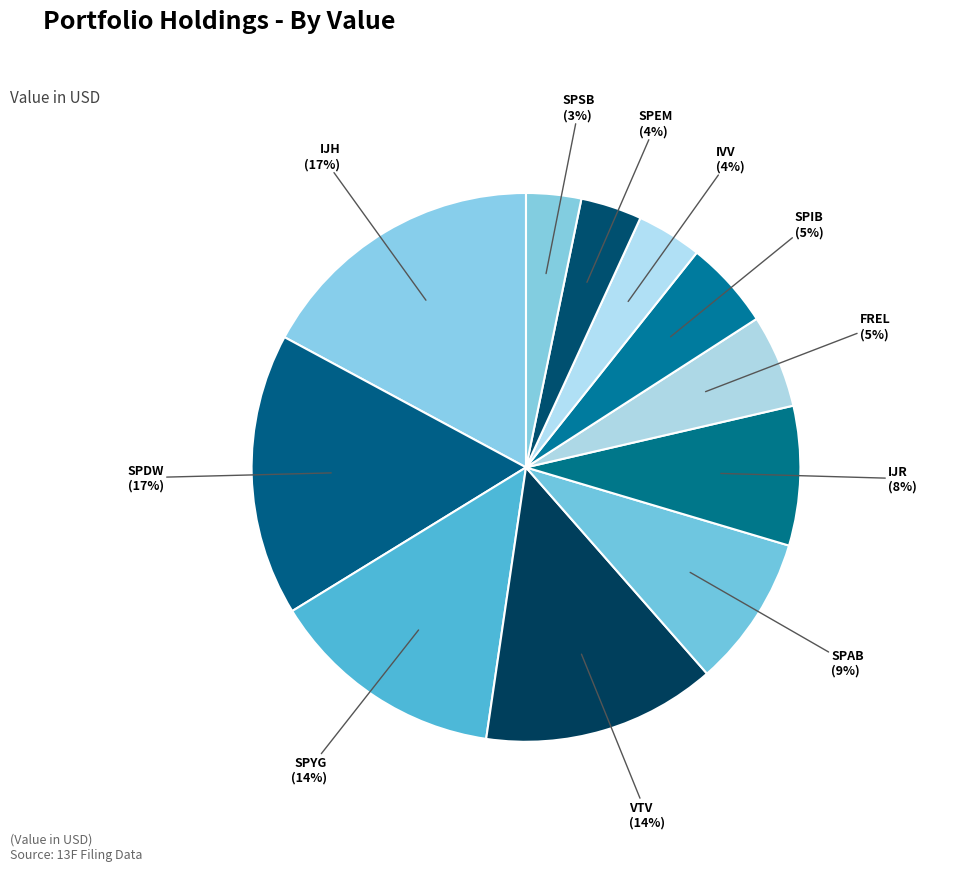

Combined, do SPSB and SPAB account for over 50%?

No